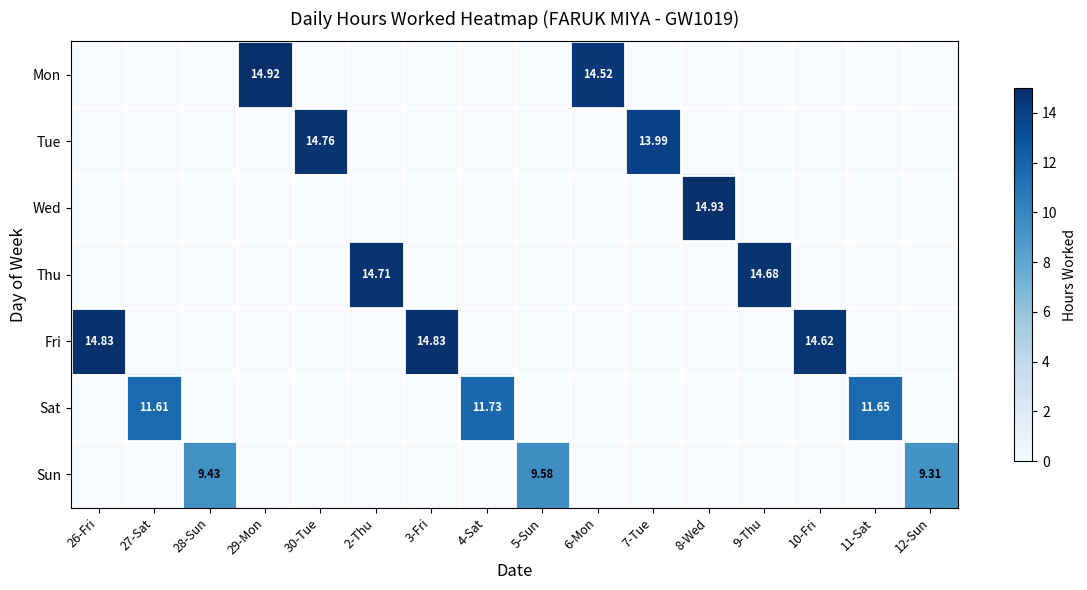

What is the average value of the Tue series?

1.8